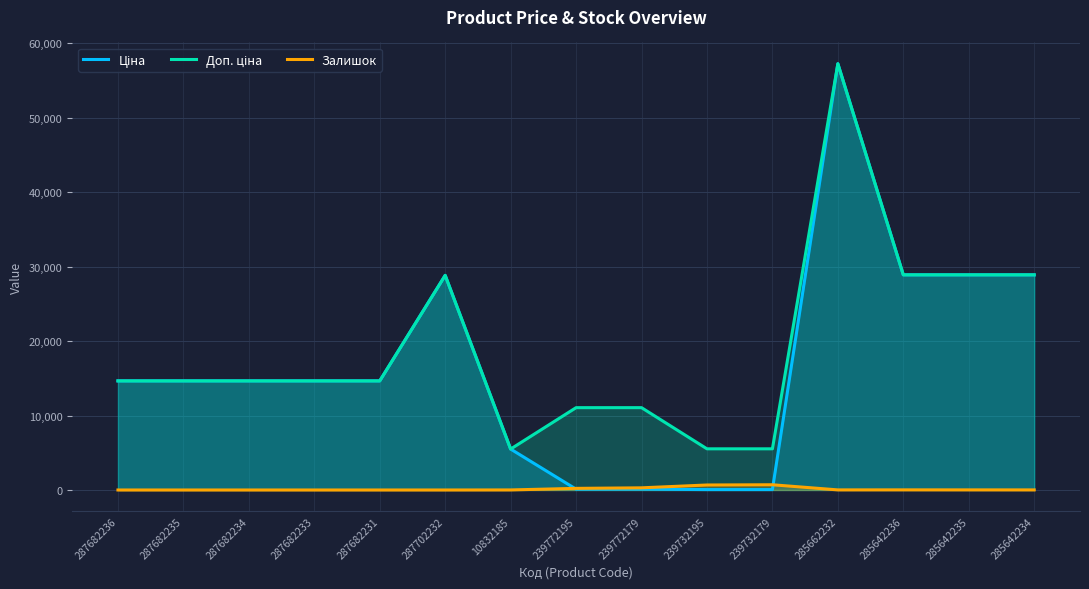

At 285642235, list the series in order from largest to smallest.

Ціна, Доп. ціна, Залишок